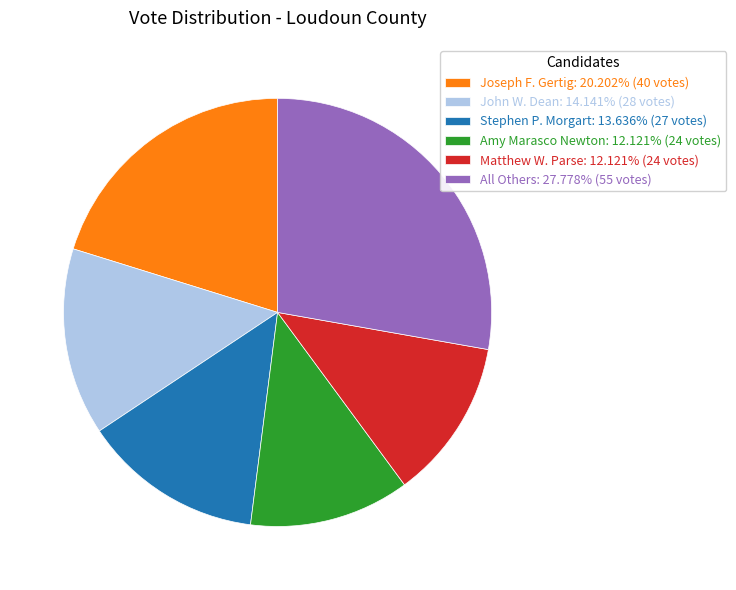

Do Matthew W. Parse: 12.121% (24 votes) and Joseph F. Gertig: 20.202% (40 votes) together represent more than half of the pie?

No